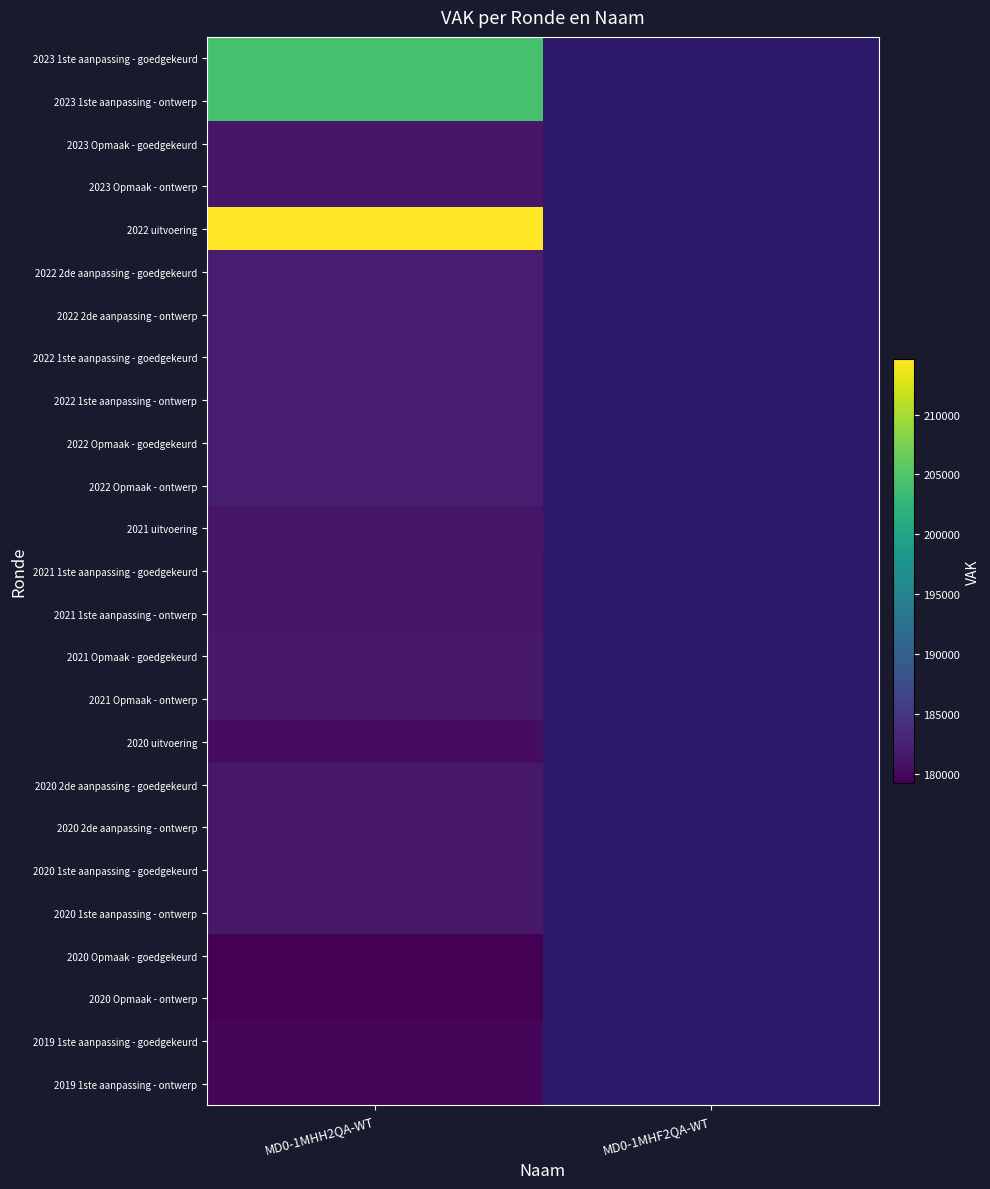

Which category has the highest value across all series?

MD0-1MHH2QA-WT